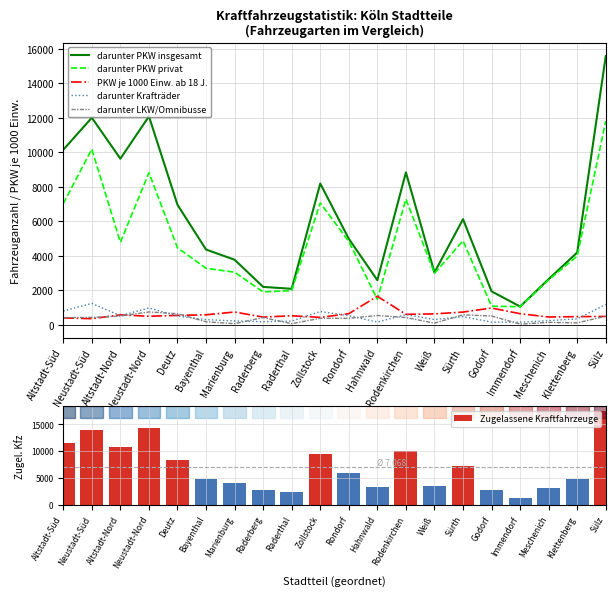

The PKW je 1000 Einw. ab 18 J. series shows 994 at Bayenthal. True or false?

False